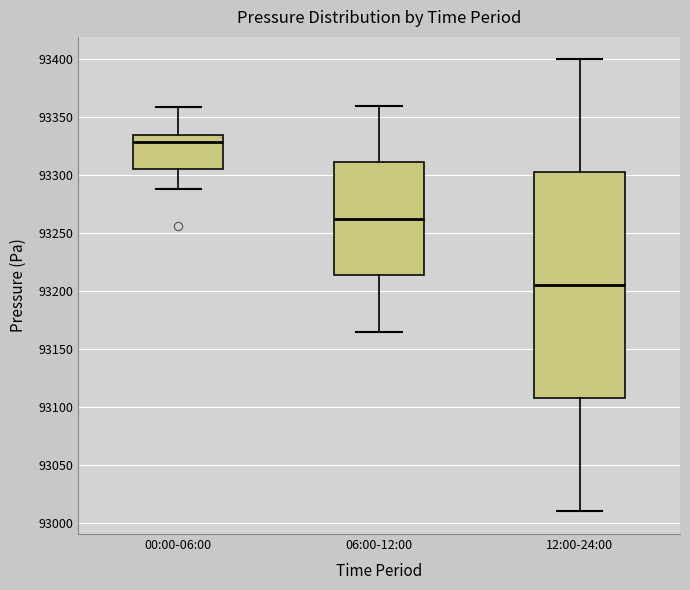

Reading left to right, transcribe this box plot: for each box, give where its median line is, the range the box spans, and where its two whiskers end, as read against the y-axis. The values are not printed on the chart, so give them approximately, as read against the axis.

00:00-06:00: median 93330, box 93305 to 93335, whiskers 93290 to 93360
06:00-12:00: median 93265, box 93215 to 93310, whiskers 93165 to 93360
12:00-24:00: median 93205, box 93110 to 93305, whiskers 93010 to 93400